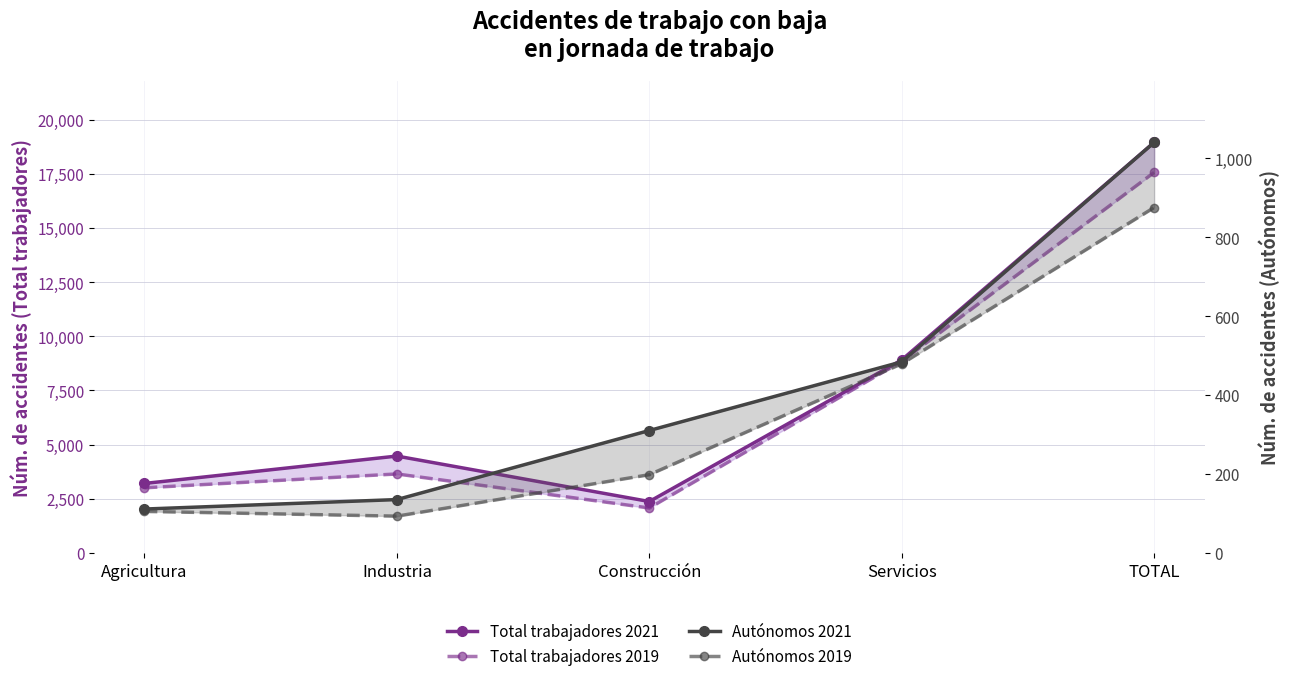

Reading left to right, extract all data points from this chart.

Total trabajadores 2021: 3203	4467	2369	8904	18943
Total trabajadores 2019: 3002	3641	2070	8844	17557
Autónomos 2021: 111	135	310	484	1040
Autónomos 2019: 105	93	198	479	875